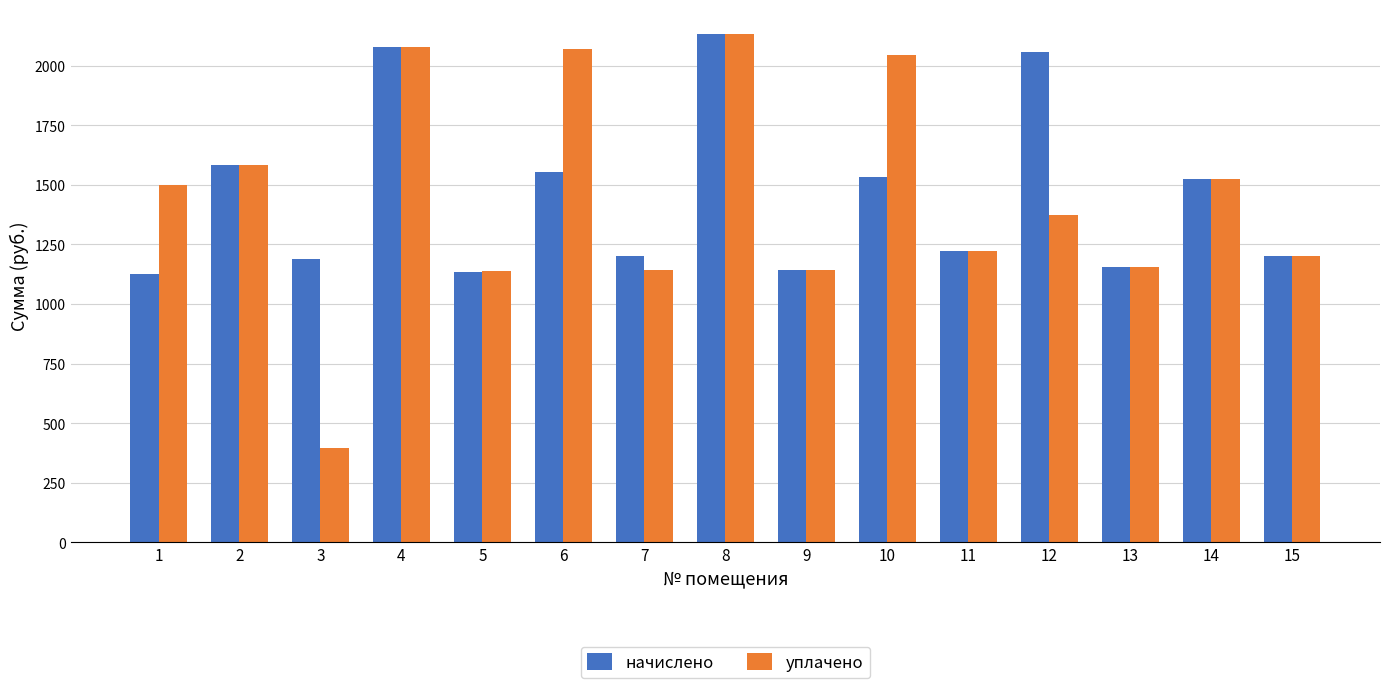

Where is уплачено nearest to the value 1263?

11